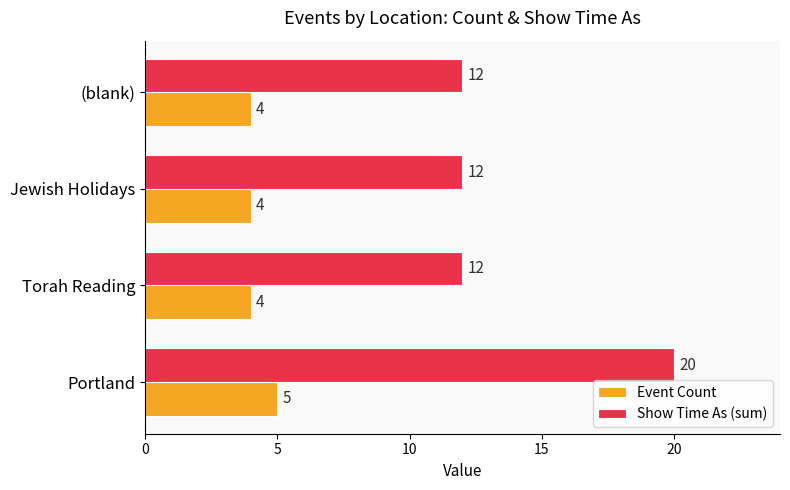

What is the minimum value for Show Time As (sum)?

12